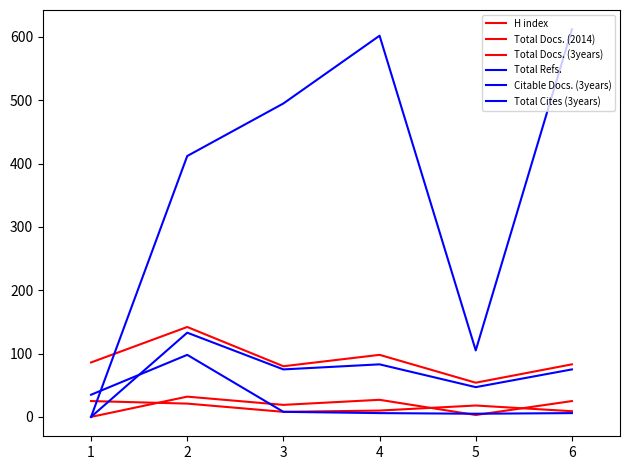

What is the difference between the Total Docs. (2014) values at 4 and 2?

5